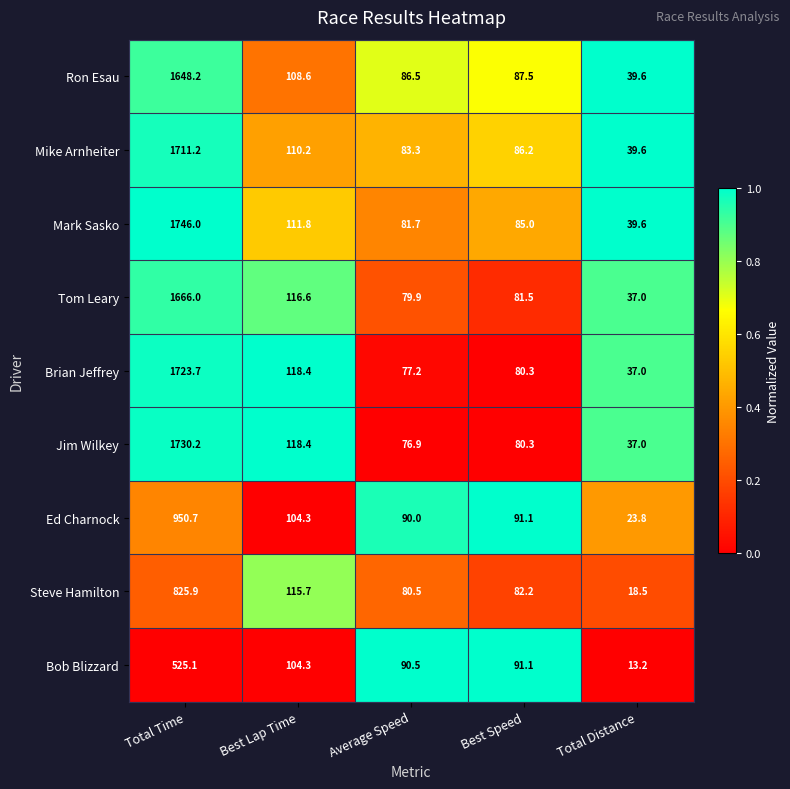

At which category is the sum across all series the highest?

Total Time